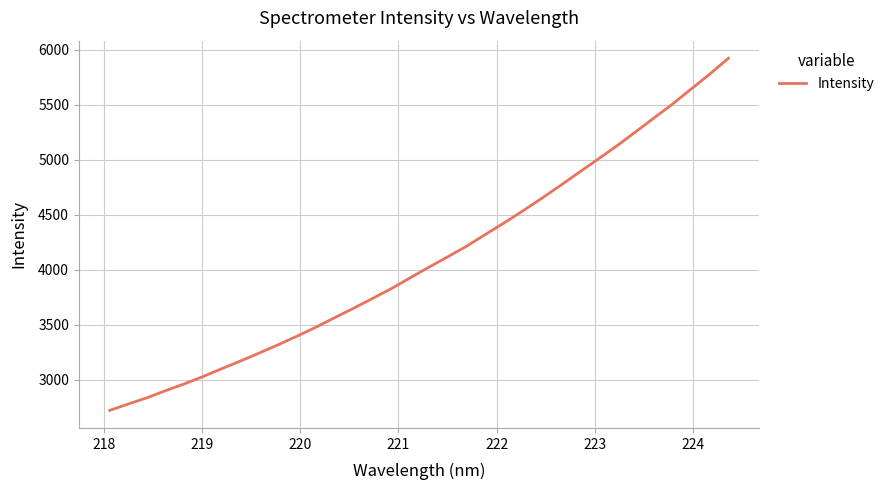

What is the difference between the maximum and minimum values?

3200.5